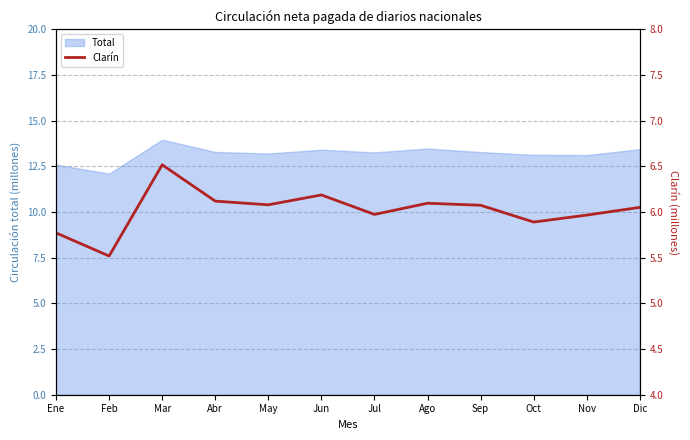

At which label does Total reach its peak?

Mar